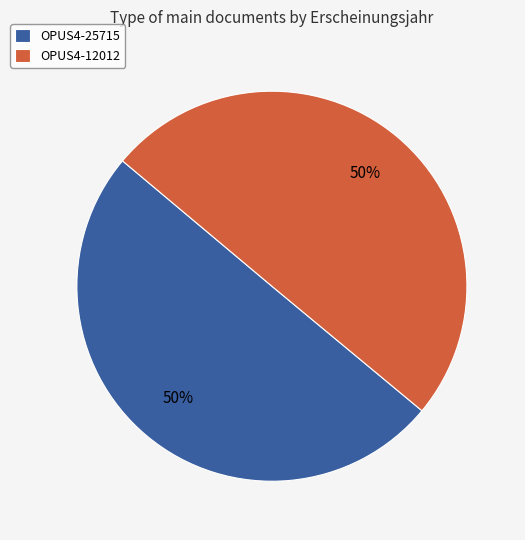

Count the number of slices in the pie.

2